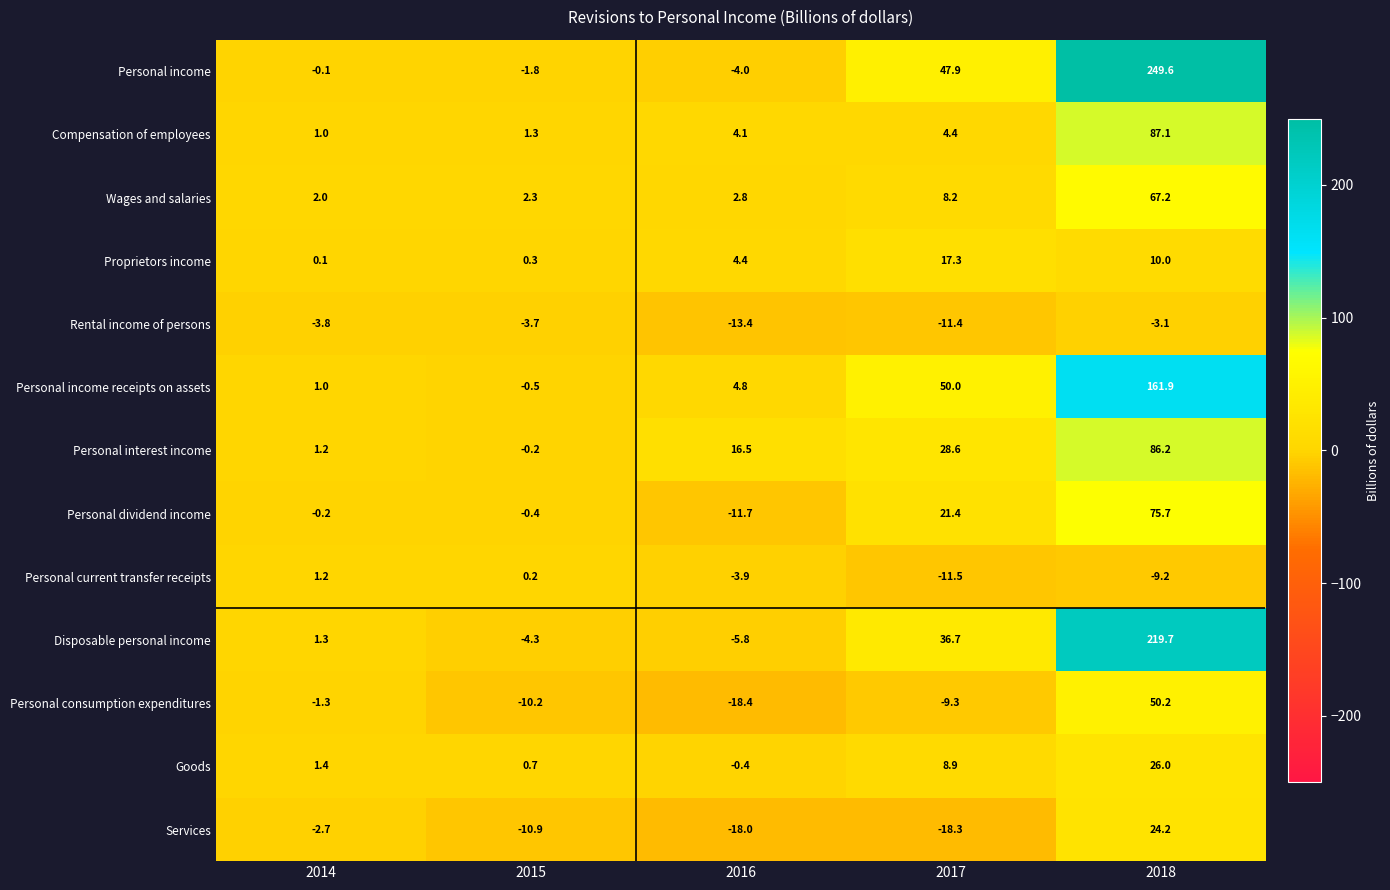

Rank the series at 2016 from lowest to highest value.

Personal consumption expenditures, Services, Rental income of persons, Personal dividend income, Disposable personal income, Personal income, Personal current transfer receipts, Goods, Wages and salaries, Compensation of employees, Proprietors income, Personal income receipts on assets, Personal interest income